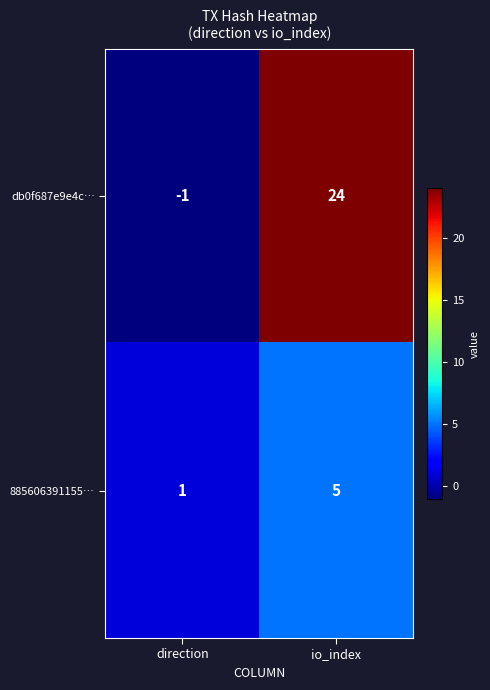

Which series has the widest spread of values?

db0f687e9e4c…